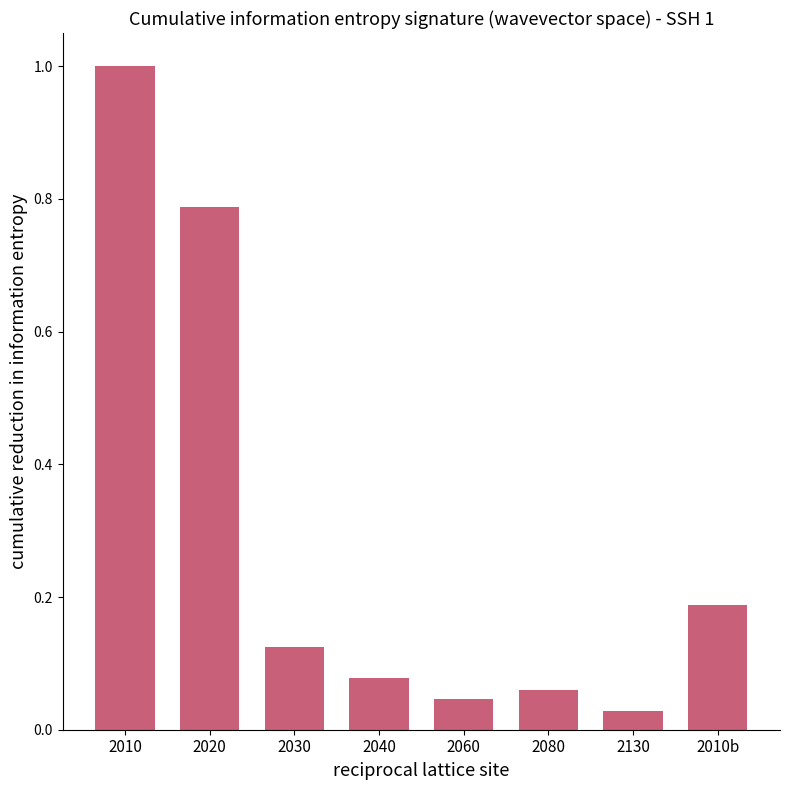

The value at 2080 is 0.0. True or false?

False